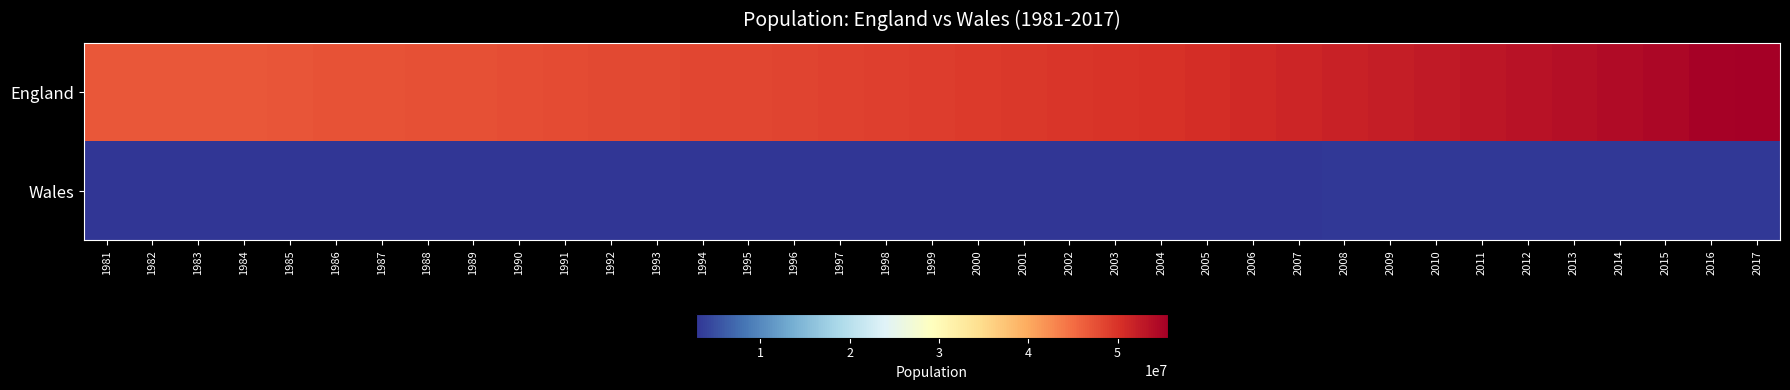

Reading right to left, what are all the values shown in this chart?

England: 2017=55619400	2016=55268100	2015=54786300	2014=54316600	2013=53865800	2012=53493700	2011=53107200	2010=52642500	2009=52196400	2008=51815900	2007=51381100	2006=50965200	2005=50606000	2004=50194600	2003=49925500	2002=49679300	2001=49449700	2000=49233300	1999=49032900	1998=48820600	1997=48664800	1996=48519100	1995=48383500	1994=48228800	1993=48102300	1992=47998000	1991=47875000	1990=47699100	1989=47552700	1988=47412300	1987=47300400	1986=47187600	1985=47057400	1984=46912400	1983=46813700	1982=46777300	1981=46820800
Wales: 2017=3125200	2016=3113200	2015=3099100	2014=3092000	2013=3082400	2012=3074100	2011=3063800	2010=3050000	2009=3038900	2008=3025900	2007=3006300	2006=2985700	2005=2969300	2004=2957400	2003=2937700	2002=2922900	2001=2910200	2000=2906900	1999=2900600	1998=2899500	1997=2894900	1996=2891300	1995=2888500	1994=2887400	1993=2883600	1992=2877700	1991=2873000	1990=2861500	1989=2855200	1988=2841200	1987=2822600	1986=2810900	1985=2803400	1984=2800700	1983=2803300	1982=2804300	1981=2813500